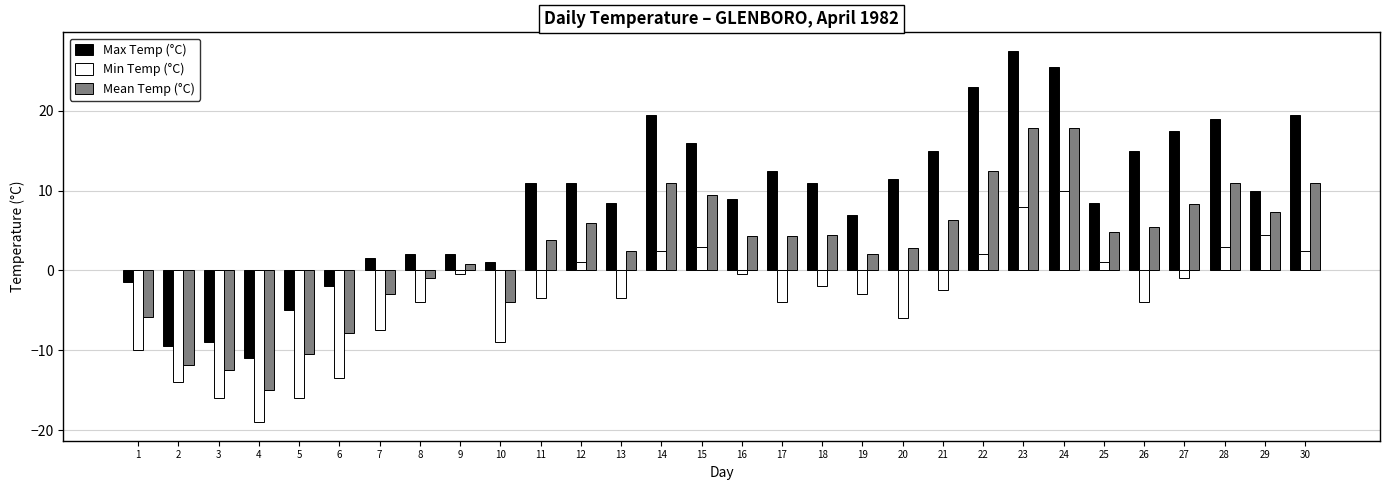

Which series has the widest spread of values?

Max Temp (°C)